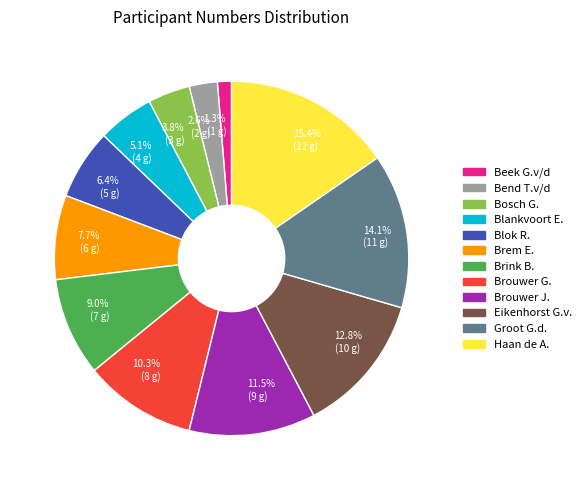

Which has a higher value, Blok R. or Groot G.d.?

Groot G.d.